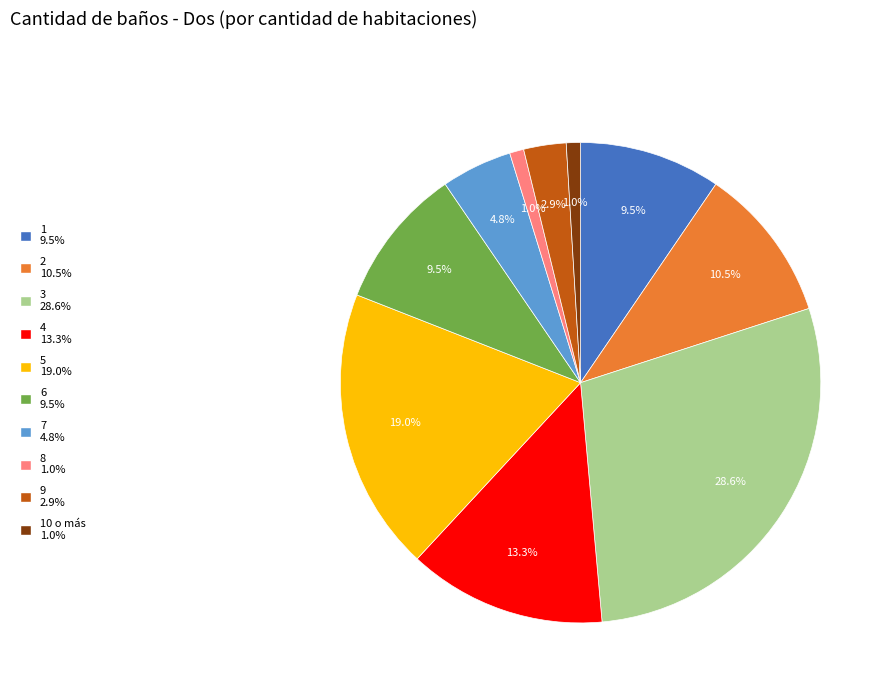

How much of the chart is everything except 6 9.5%?

90.5%